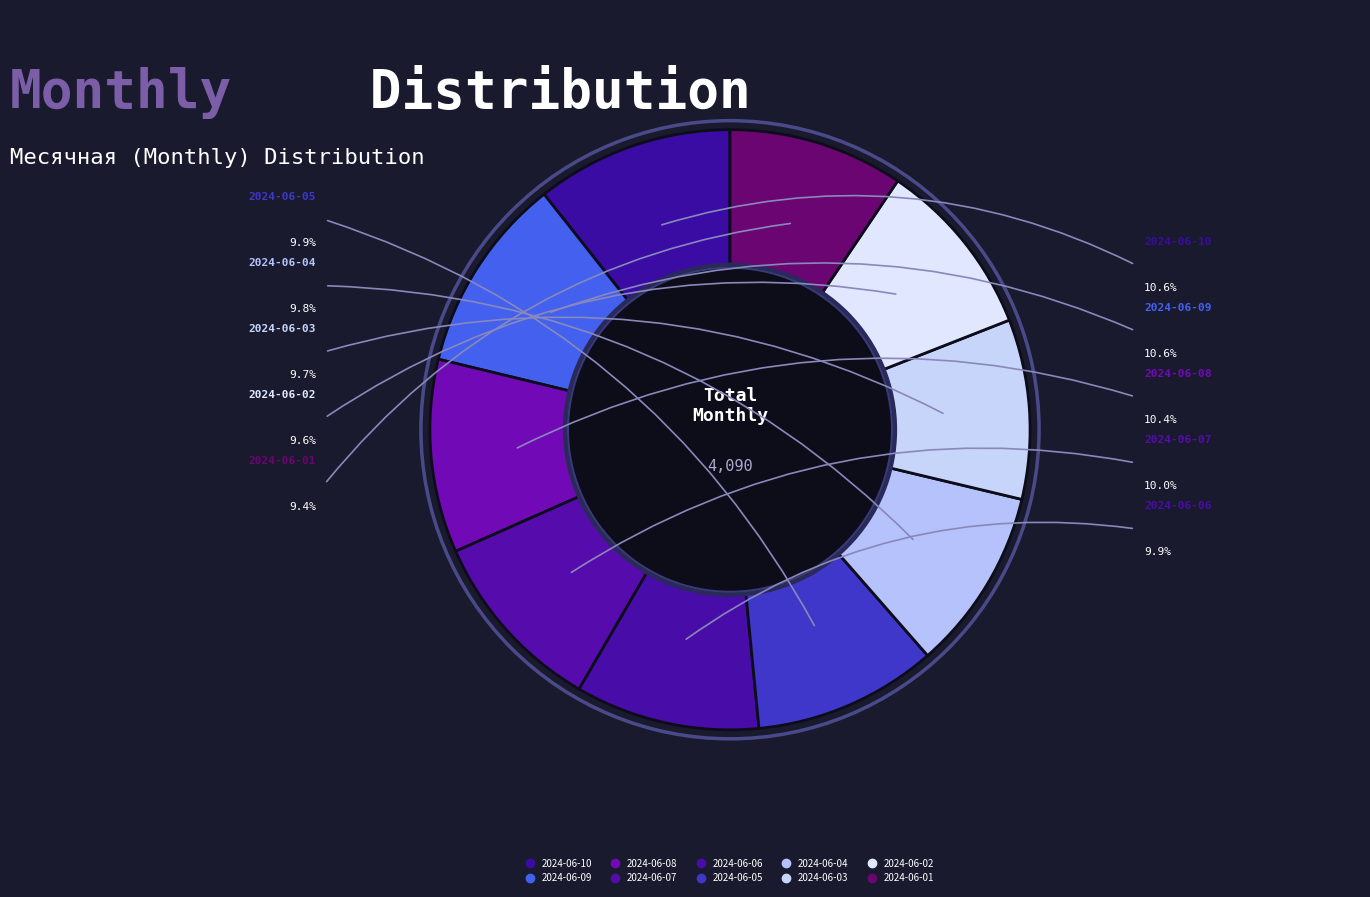

Does 2024-06-02 represent more than half of the total?

No